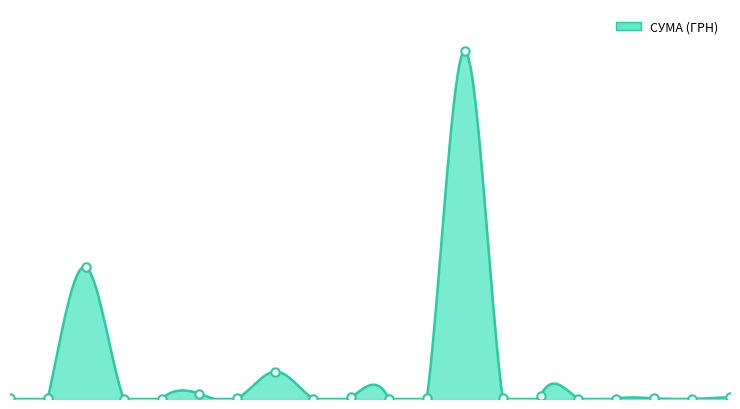

What is the difference between the maximum and minimum values?

295627.4